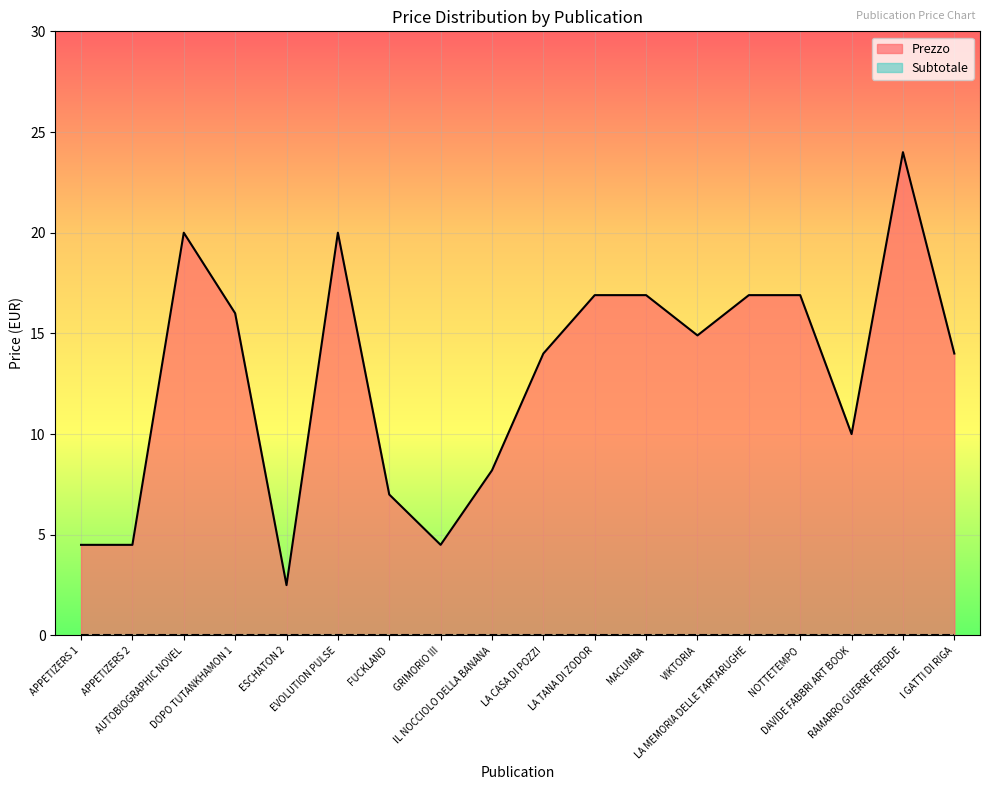

How many values exceed 14?

9